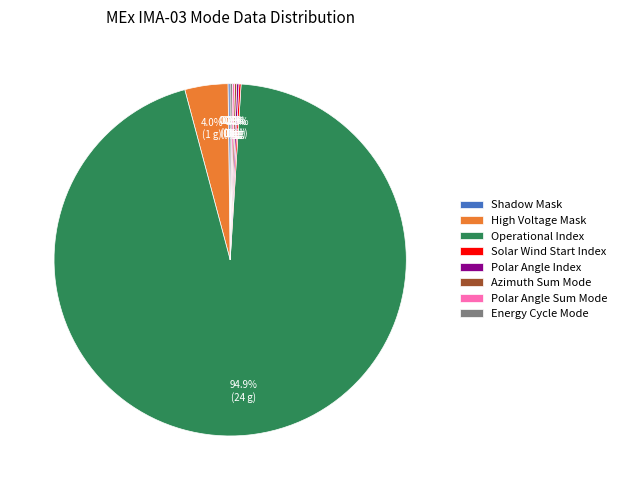

Which slice is the largest?

Operational Index